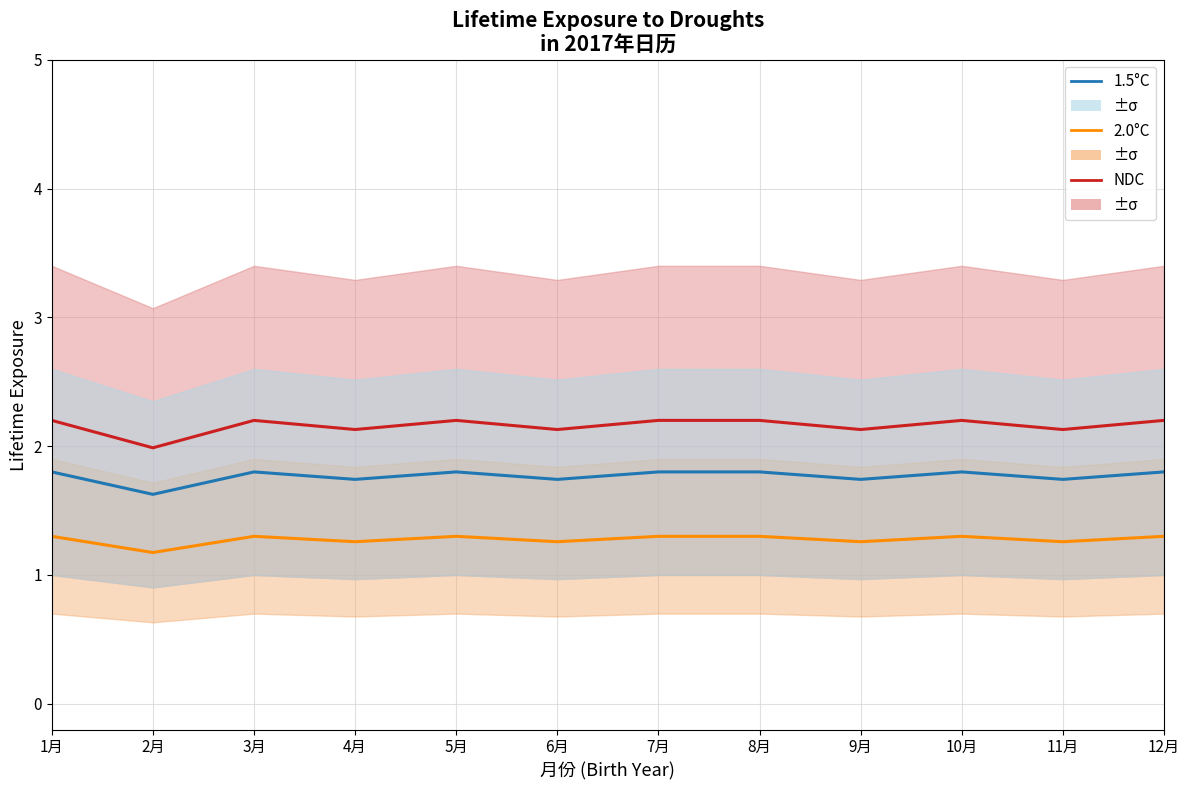

List the series in order of their overall mean, lowest first.

2.0°C, 1.5°C, NDC